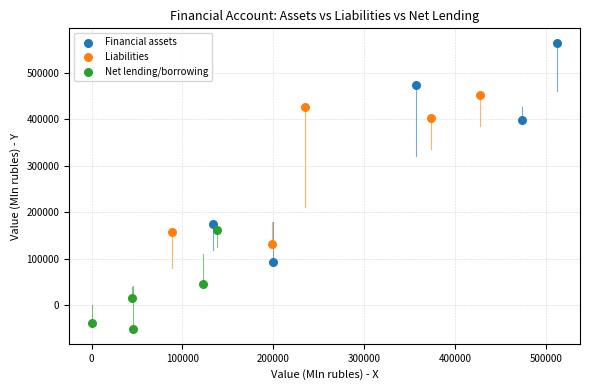

Which series contains the lowest Y value?

Net lending/borrowing